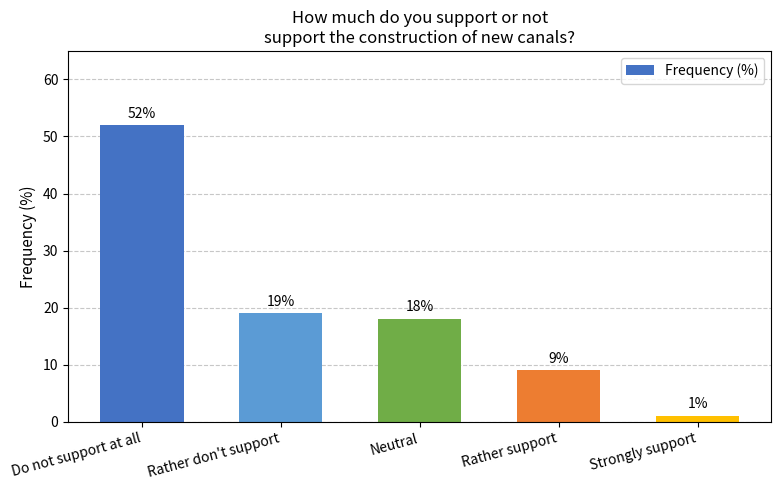

What value does the data have at Rather don't support?

19